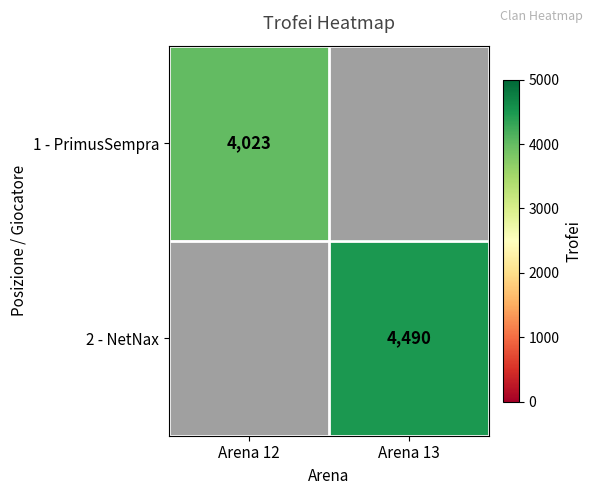

Count the number of categories in the chart.

2